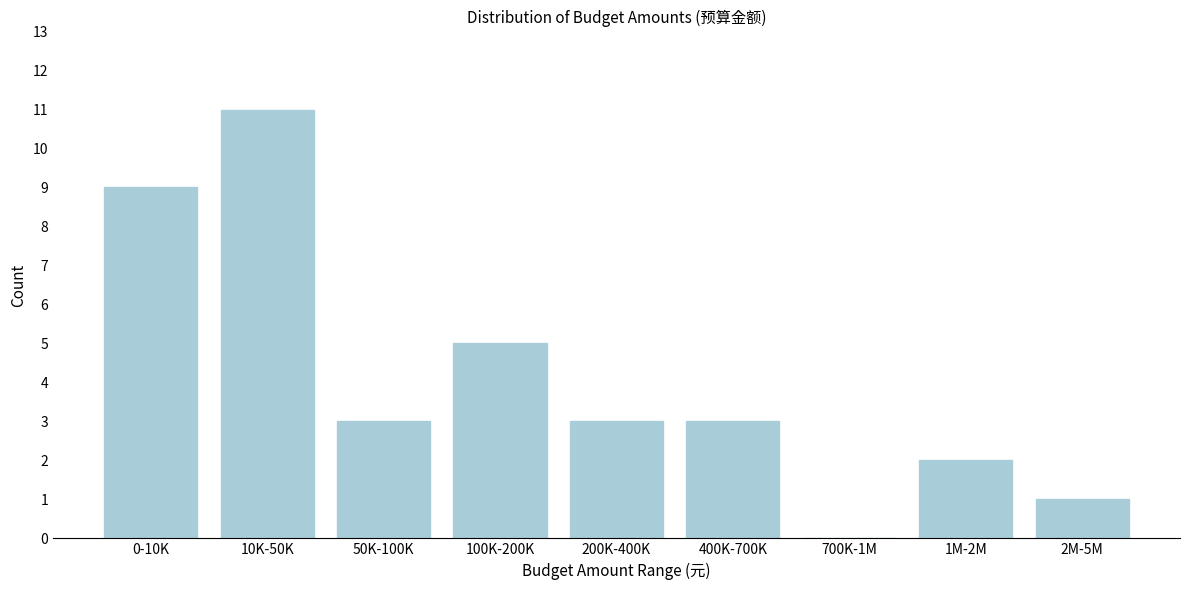

Reading left to right, extract all data points from this chart.

0-10K=9	10K-50K=11	50K-100K=3	100K-200K=5	200K-400K=3	400K-700K=3	700K-1M=0	1M-2M=2	2M-5M=1